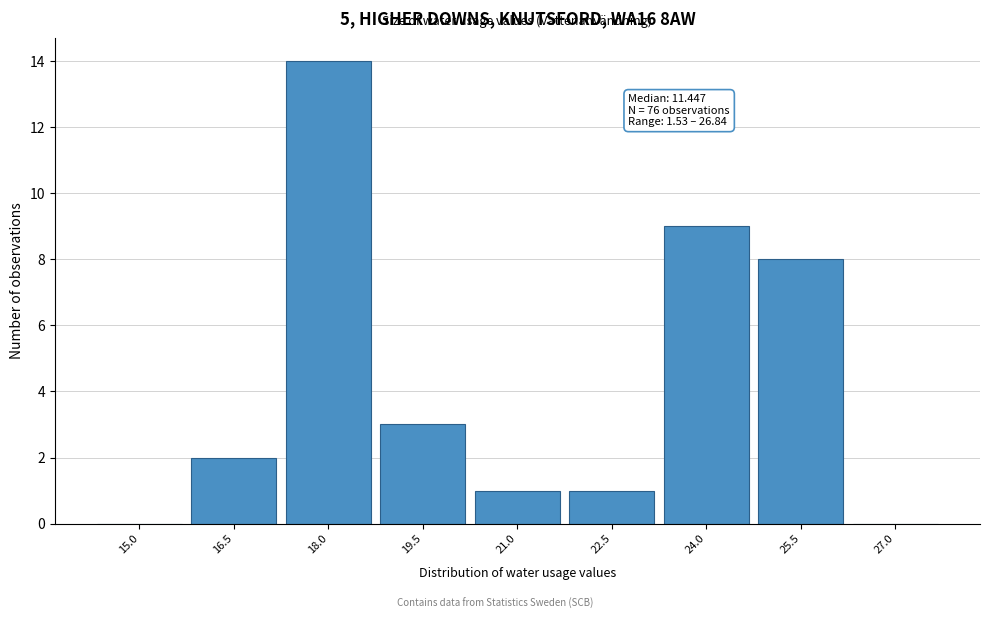

Reading right to left, transcribe all the data shown in this chart.

27.0=0	25.5=8	24.0=9	22.5=1	21.0=1	19.5=3	18.0=14	16.5=2	15.0=0